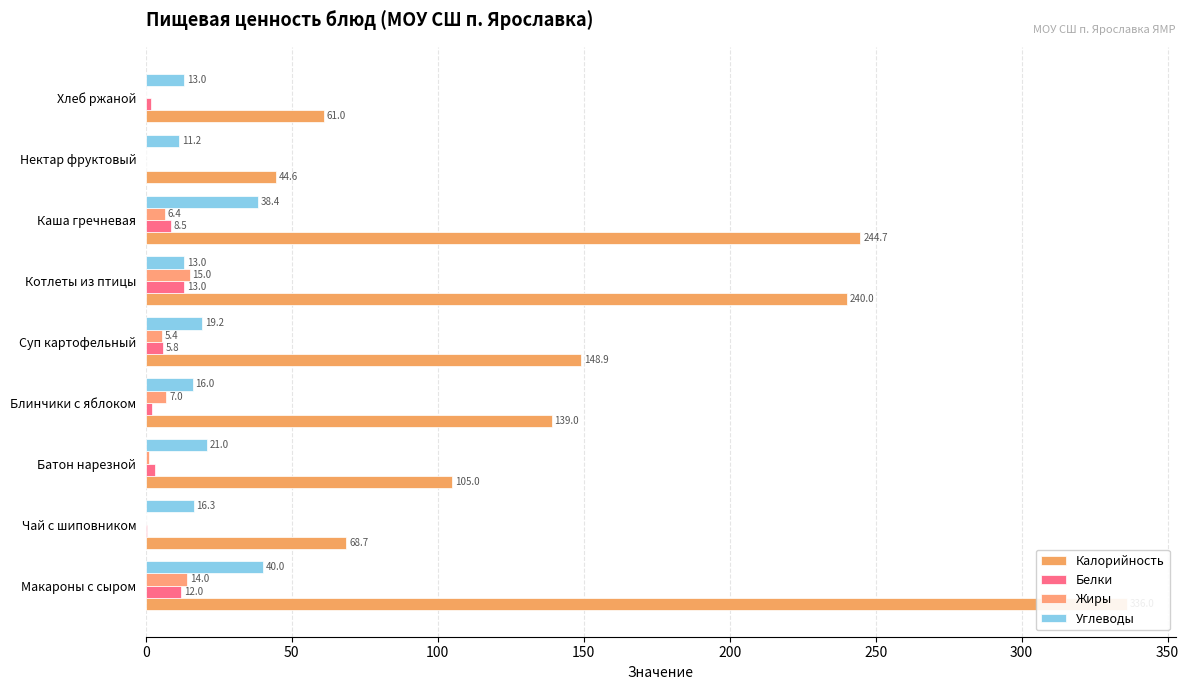

Between Суп картофельный and Хлеб ржаной, which series saw the biggest shift?

Калорийность